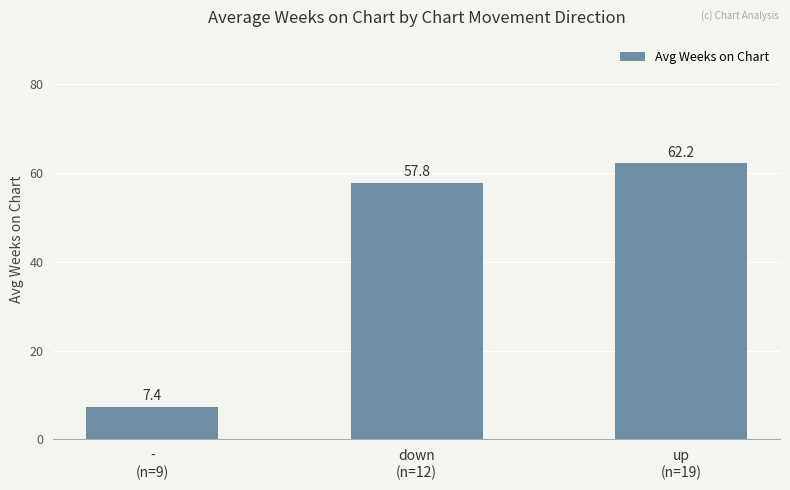

List the labels in order of value, smallest first.

-
(n=9), down
(n=12), up
(n=19)